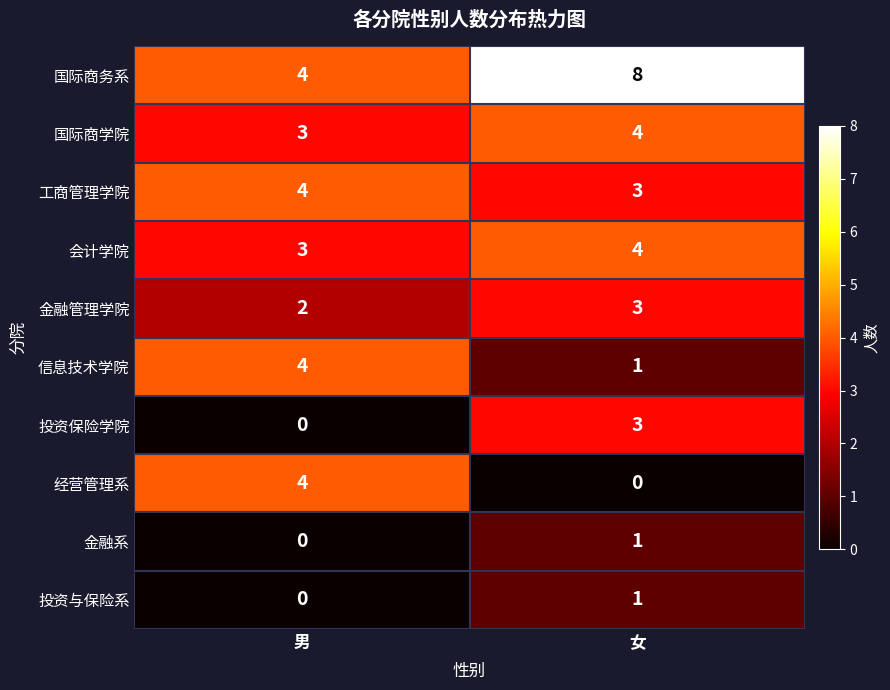

What is the difference between the highest and lowest values at 男?

4